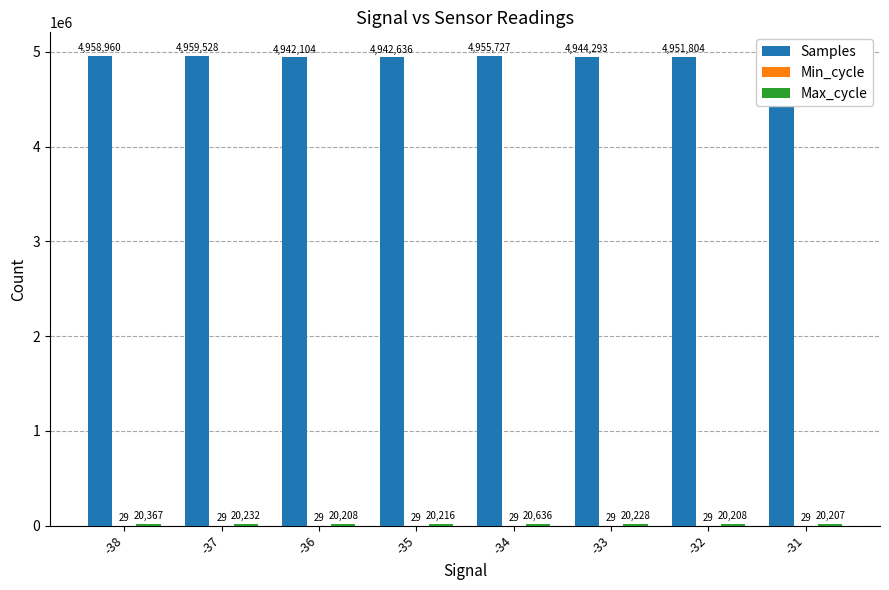

The value of Samples at -31 is 4958181. True or false?

True